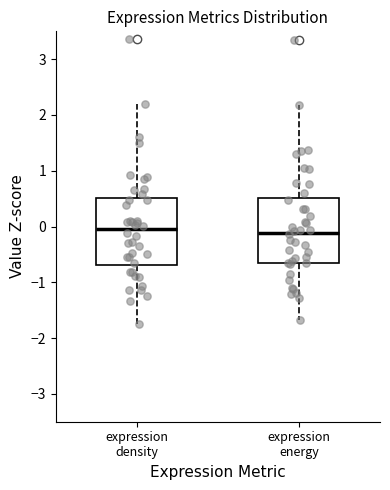

Where does the median line of the box for expression energy sit on the y-axis? The values are not printed on the chart, so give them approximately, as read against the axis.

-0.1